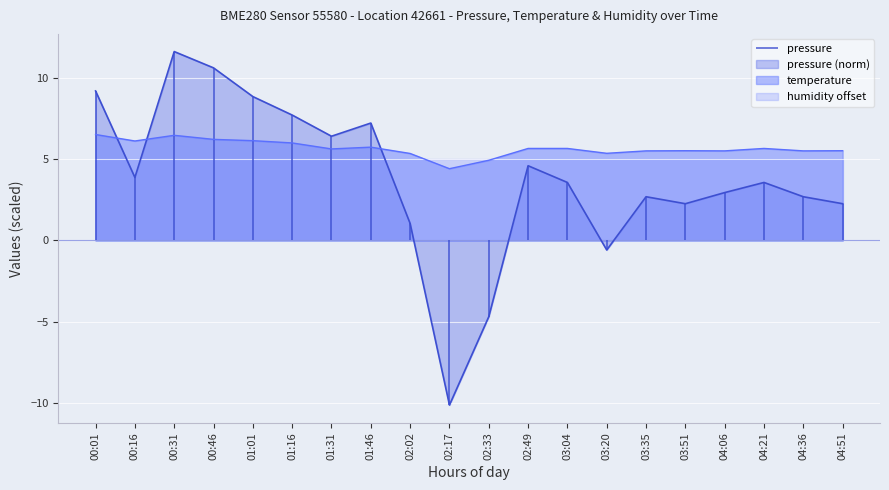

Which has a higher value, 04:51 or 00:01?

00:01